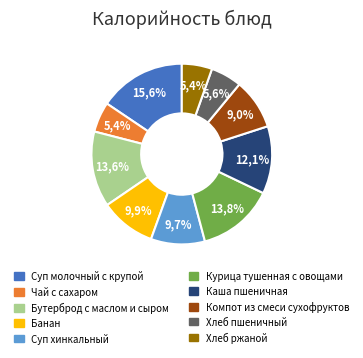

What is the smallest slice in the pie chart?

Чай с сахаром